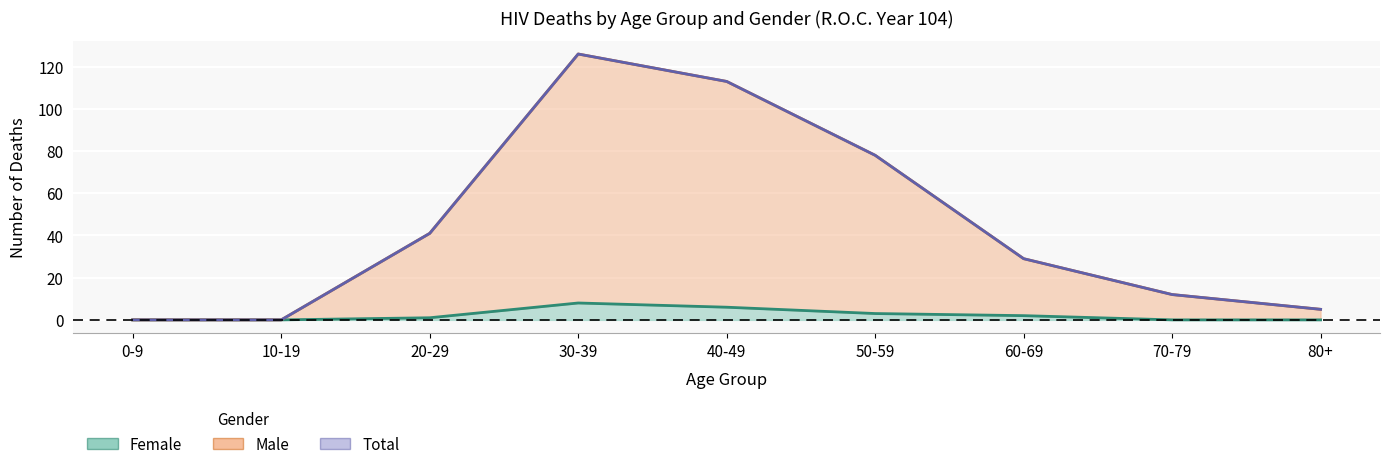

The Female series shows 3 at 50-59. True or false?

True